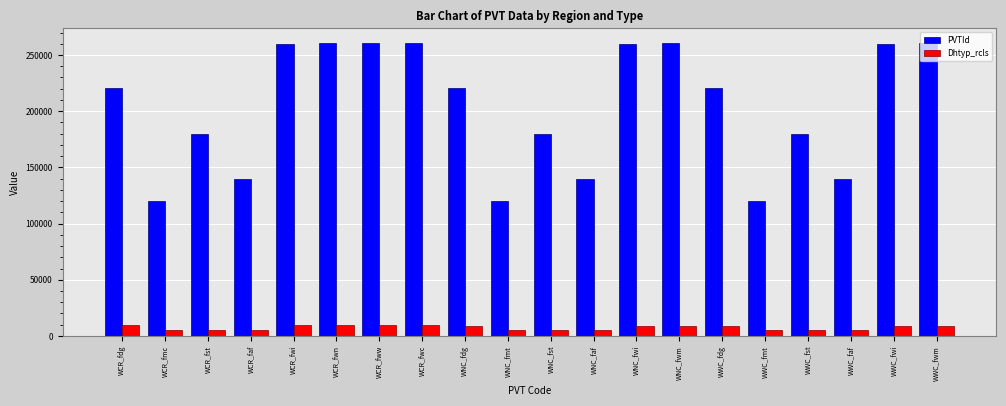

How many data points in Dhtyp_rcls are less than 9000?

9